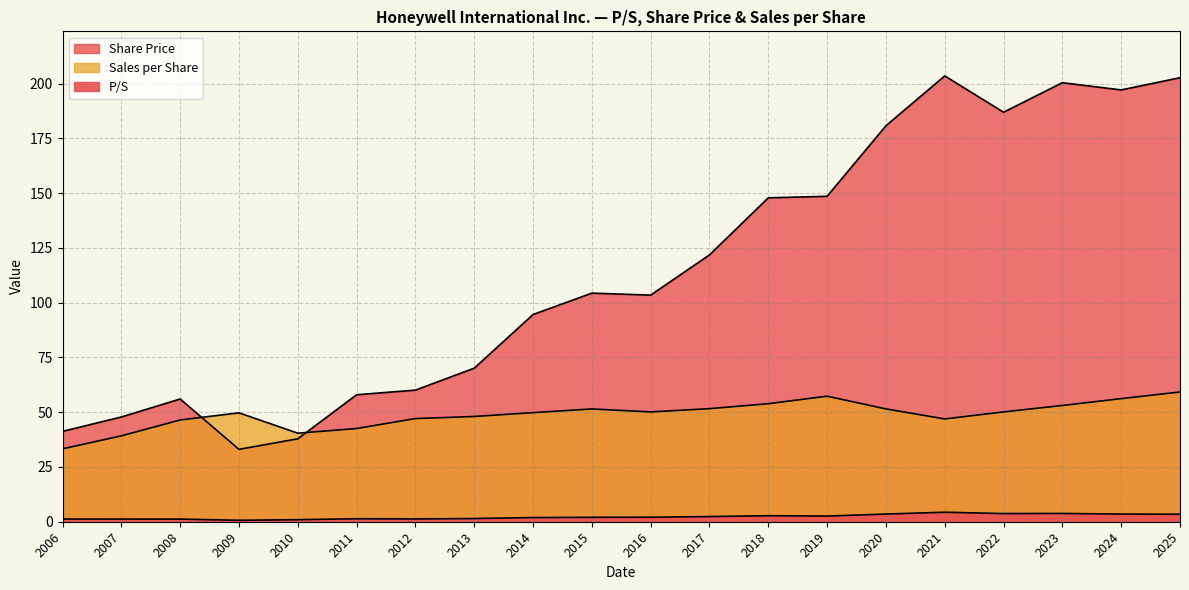

What position from the left is 2008-02-15?

3